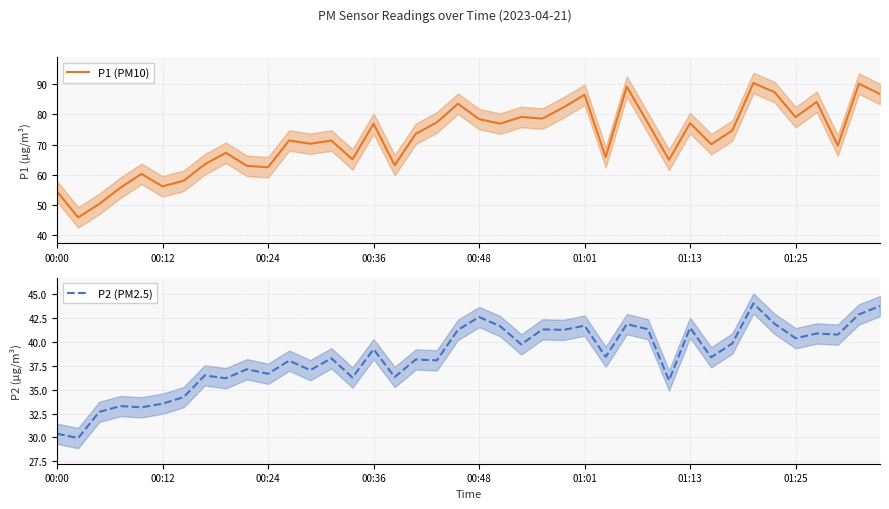

What value does the P2 (PM2.5) series have at 33?

44.0